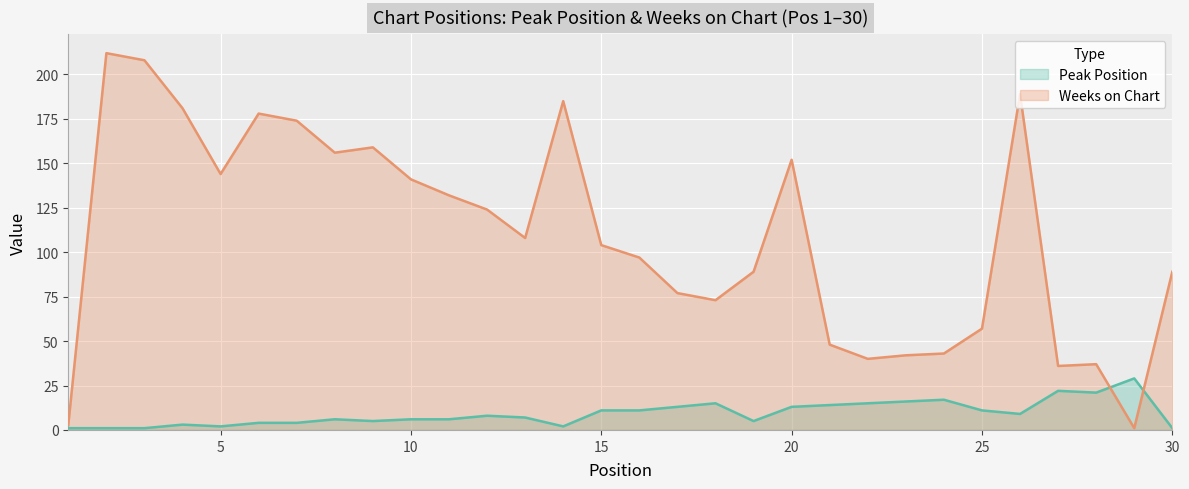

Where is Peak Position nearest to the value 15?

18